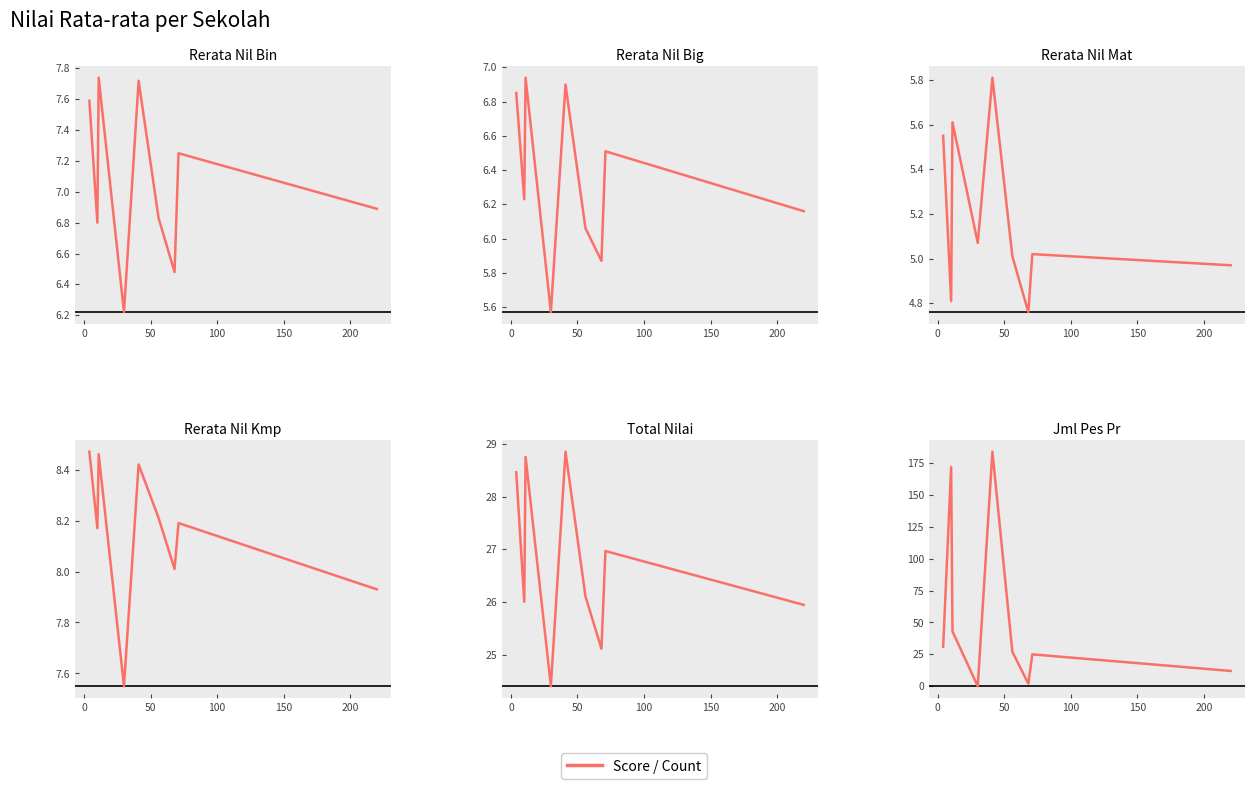

Is this an area chart (filled region under the line)?

No